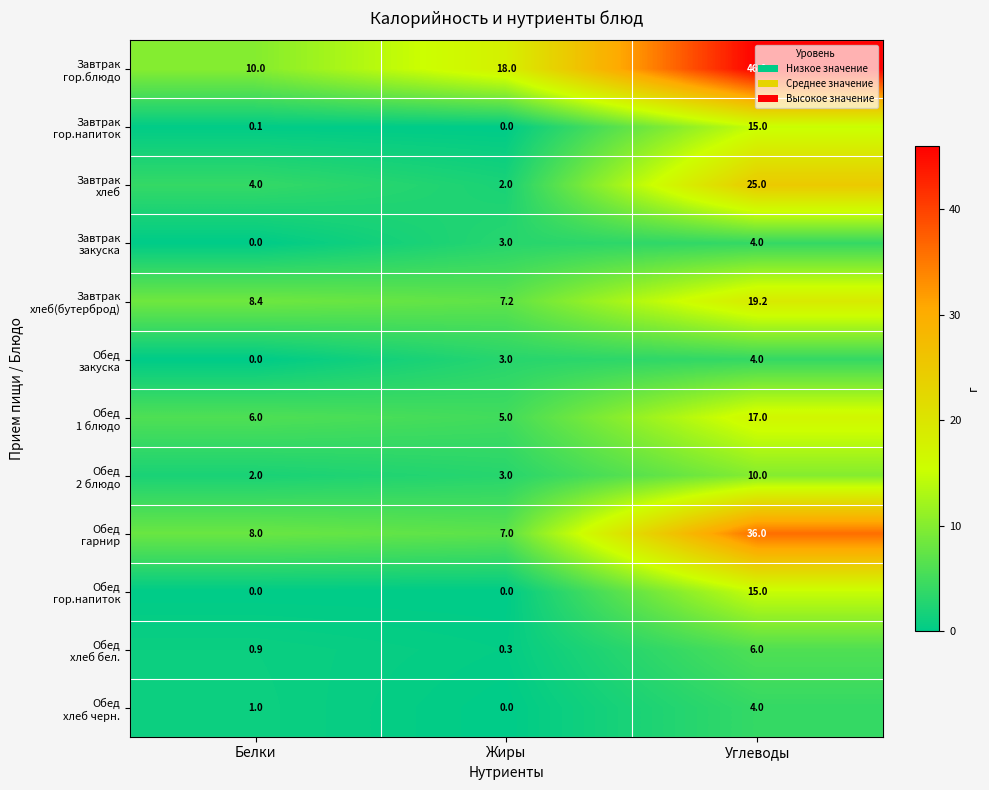

What is the difference between the highest and lowest values at Жиры?

18.0